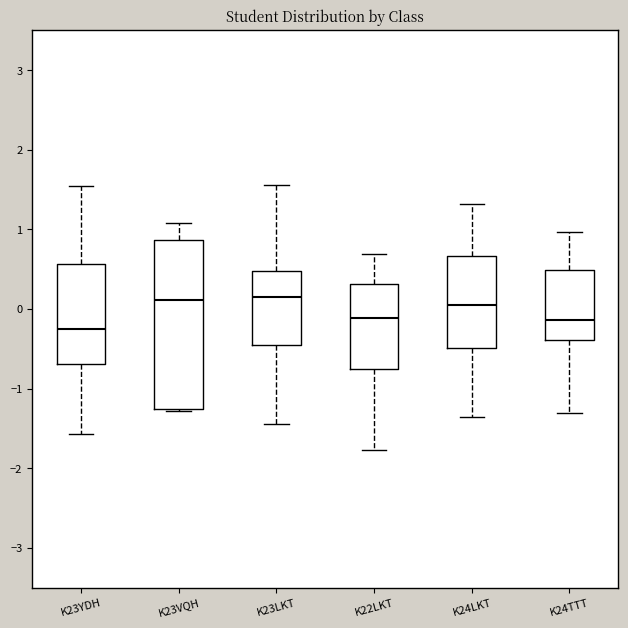

Where does the median line of the box for K23LKT sit on the y-axis? The values are not printed on the chart, so give them approximately, as read against the axis.

0.2